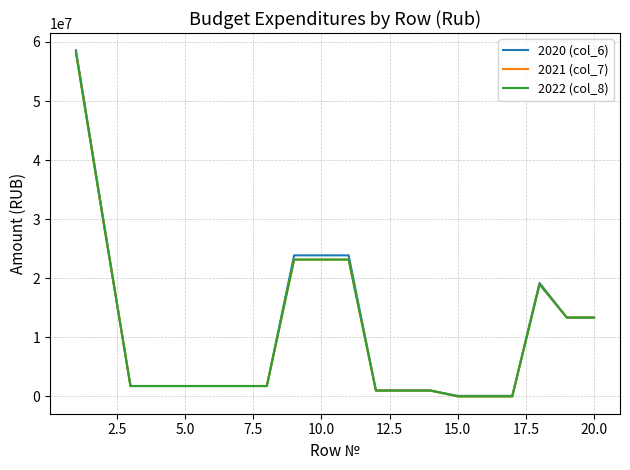

Which series has the largest range (max minus min)?

2020 (col_6)